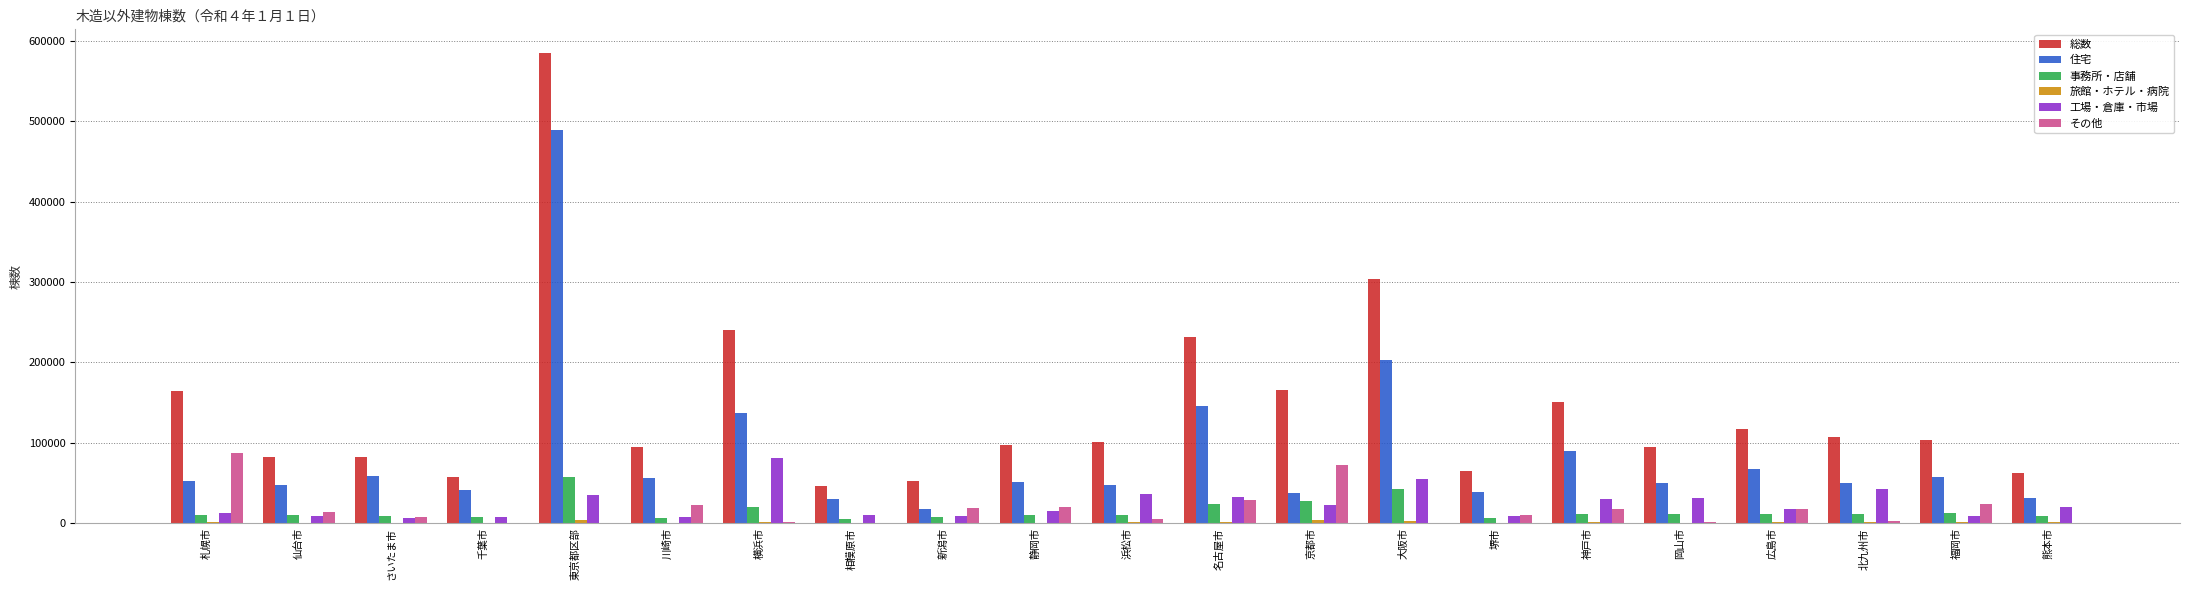

At which category is the sum across all series the highest?

東京都区部